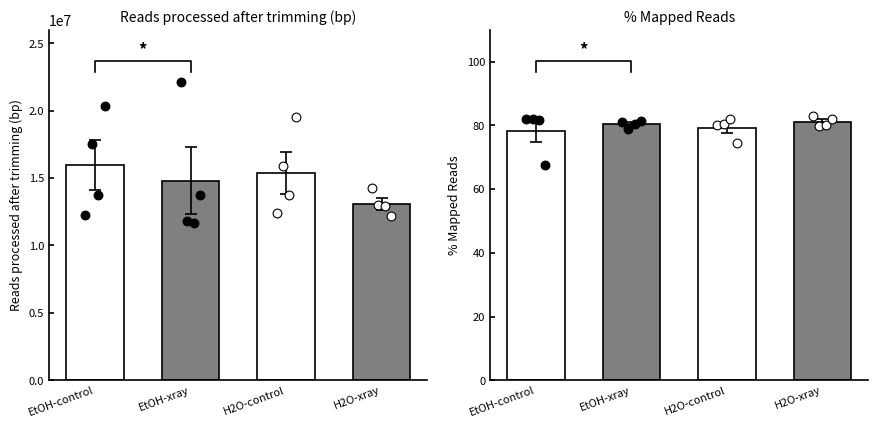

Is the value of Reads processed after trimming (bp) at EtOH-xray-1 greater than the value of Mapped Reads at H2O-xray-1?

Yes